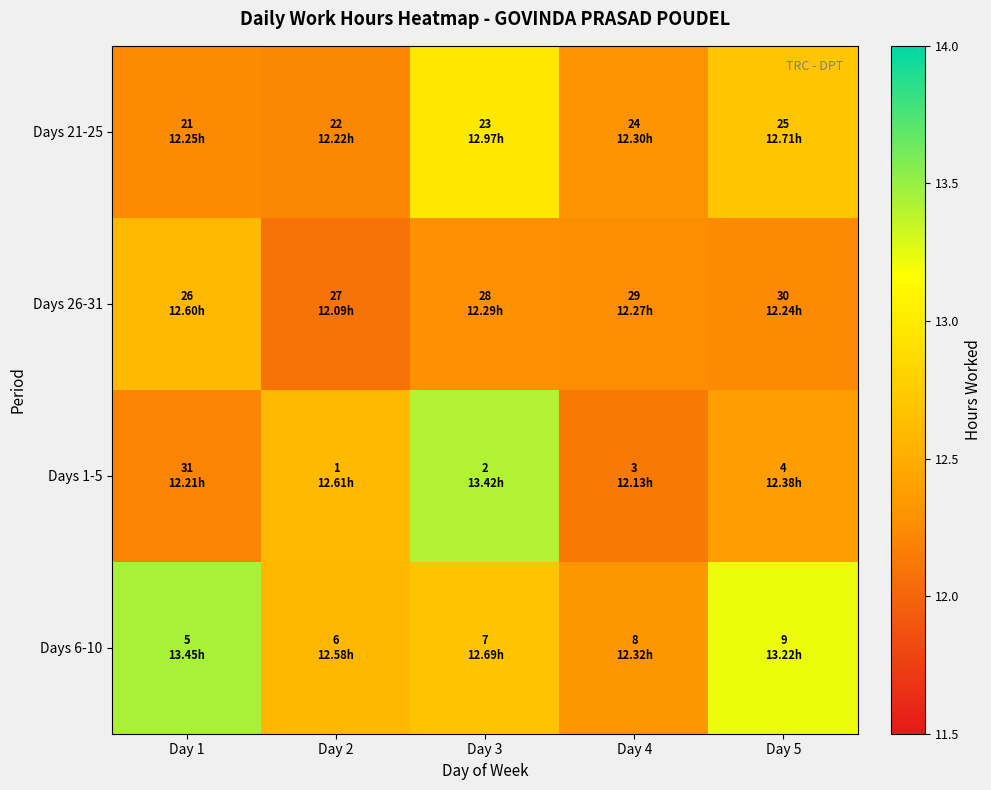

Which series changed the most between Day 1 and Day 5?

Days 21-25